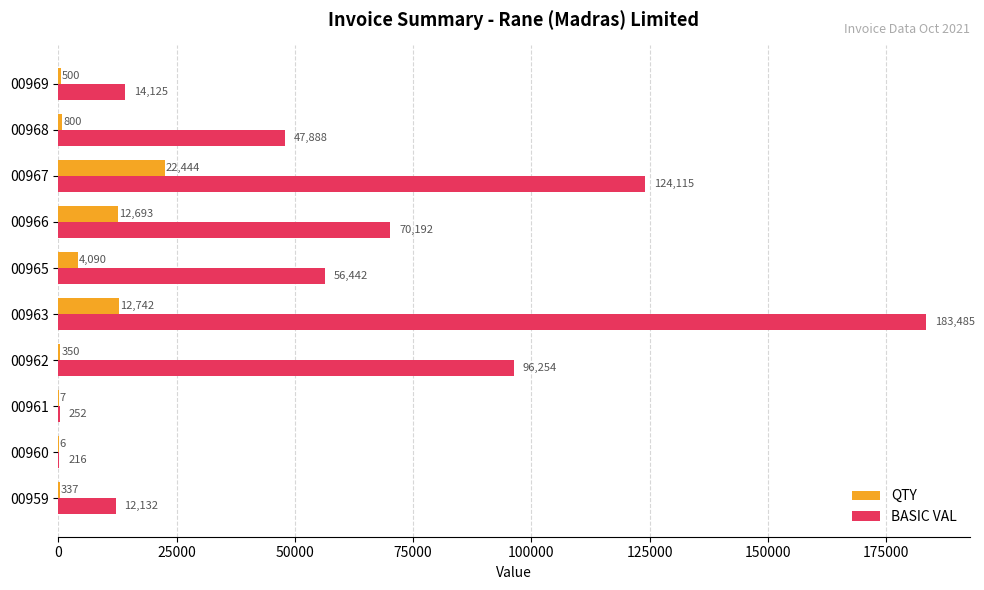

What is the highest value of the QTY series?

22444.0